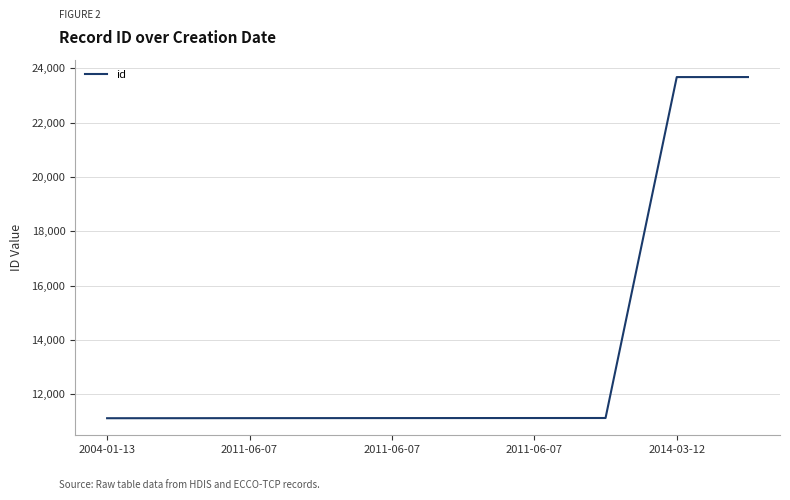

What is the smallest value displayed?

11119